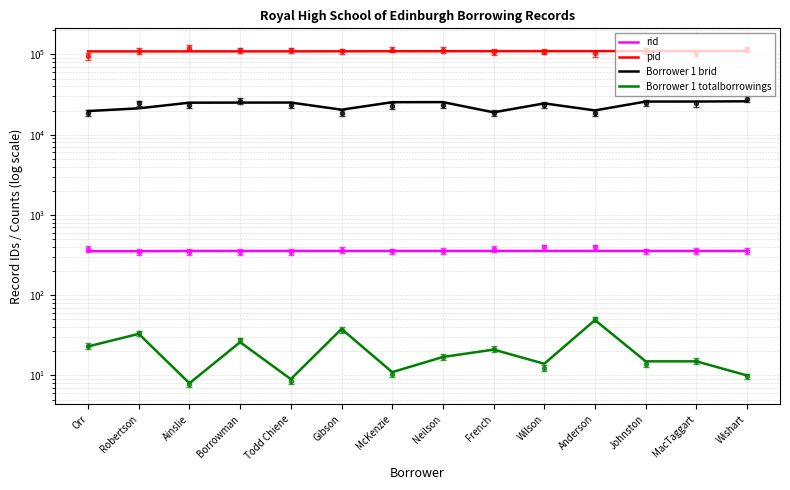

At which label is pid closest to 109661?

French